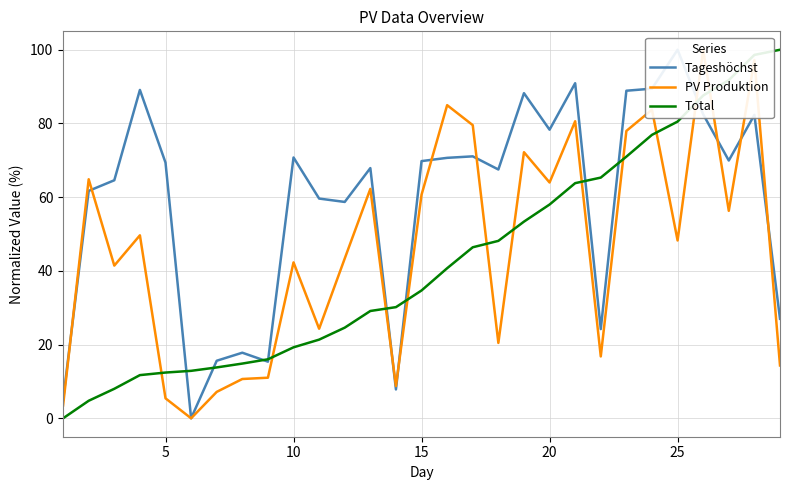

Which series has the largest range (max minus min)?

Tageshöchst